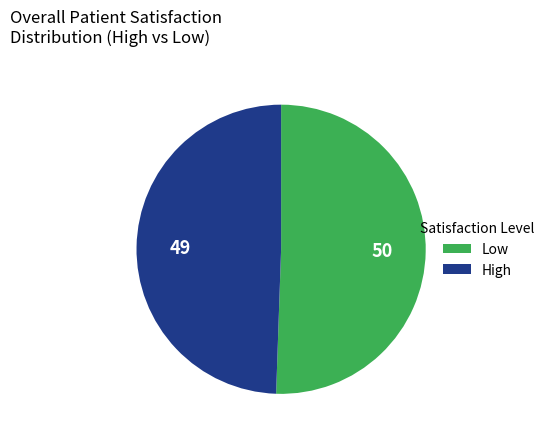

Is there any slice that represents more than half of the pie?

Yes